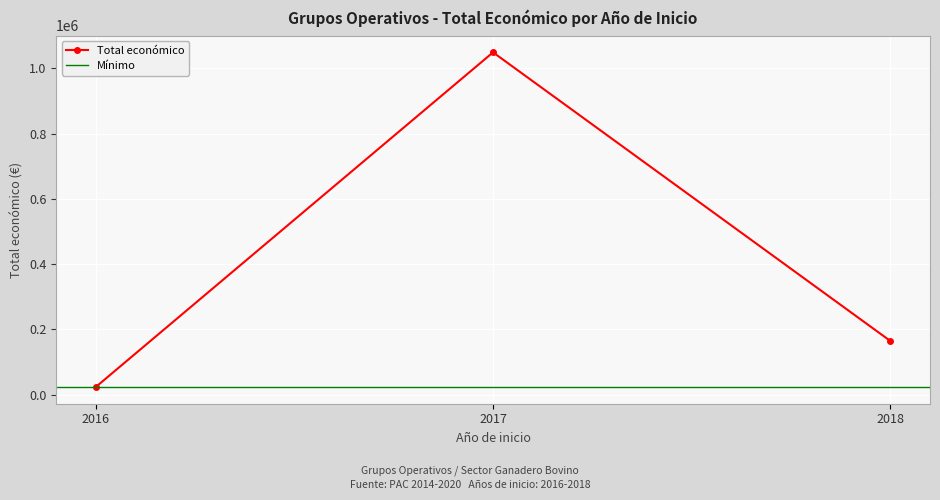

What is the difference between the maximum and minimum values?

982684